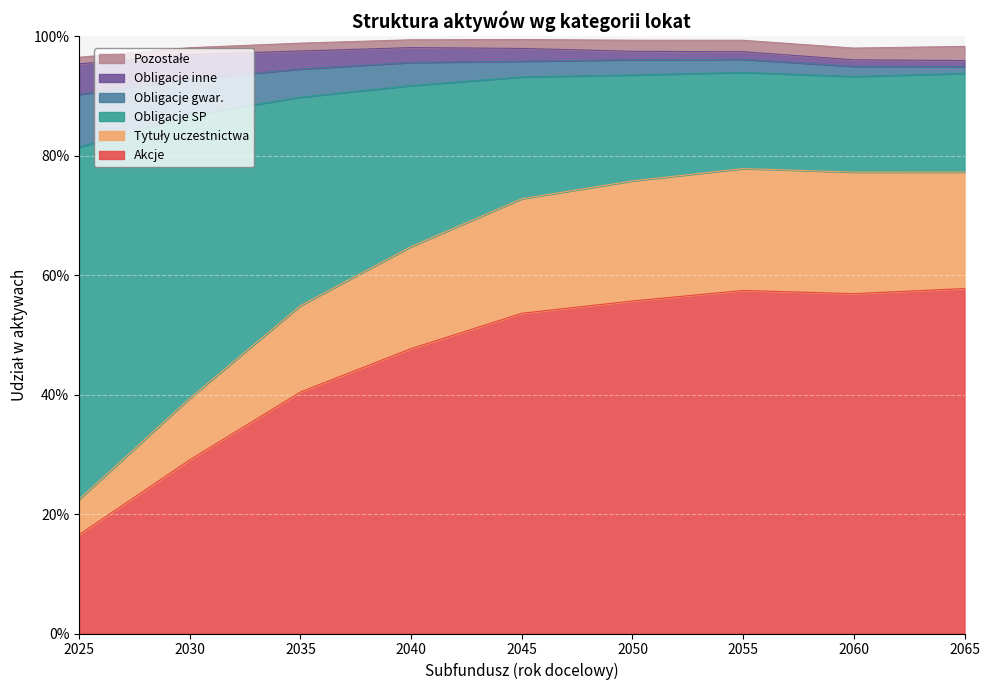

At which category is the sum across all series the highest?

2055